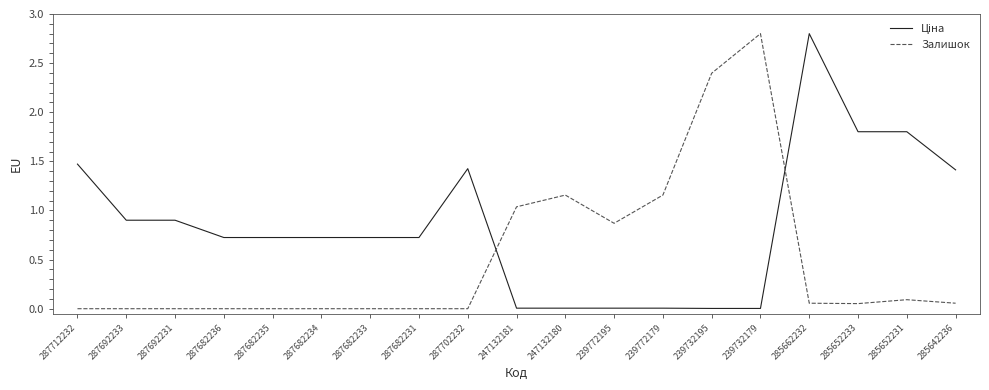

True or false: Залишок has more than 2 points higher than both neighbors.

True